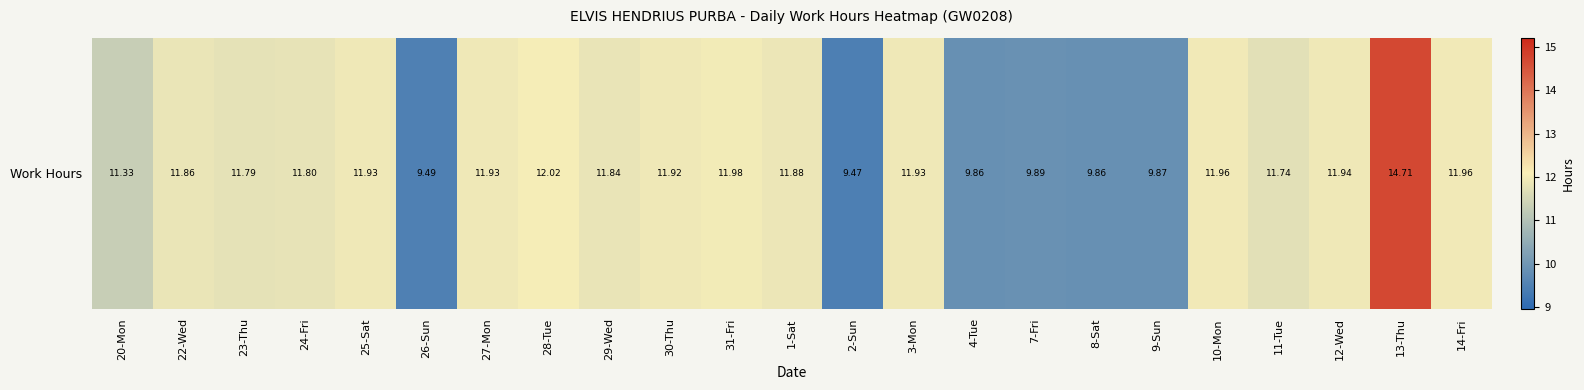

The chart shows a value of 20.3 at 23-Thu. True or false?

False